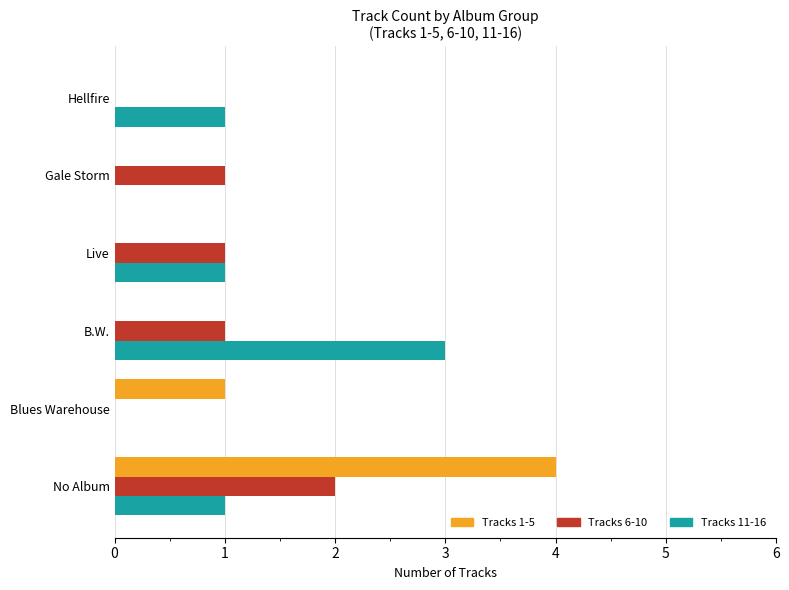

What is the sum of all Tracks 6-10 values?

5